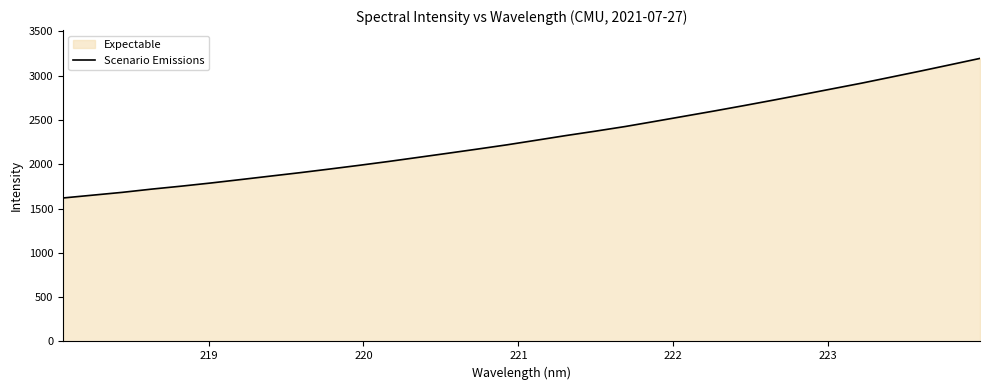

What is the minimum value shown in the chart?

1619.6